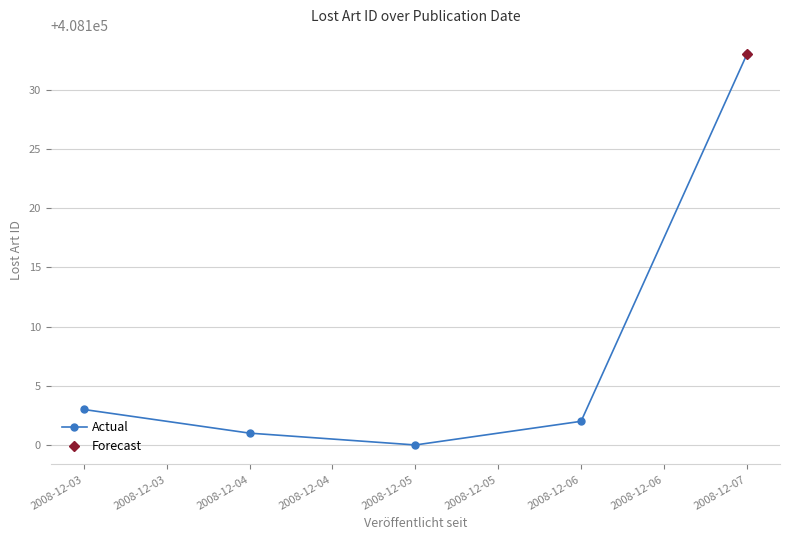

Rank the categories by Actual value from lowest to highest.

2008-12-05, 2008-12-04, 2008-12-06, 2008-12-03, 2008-12-07